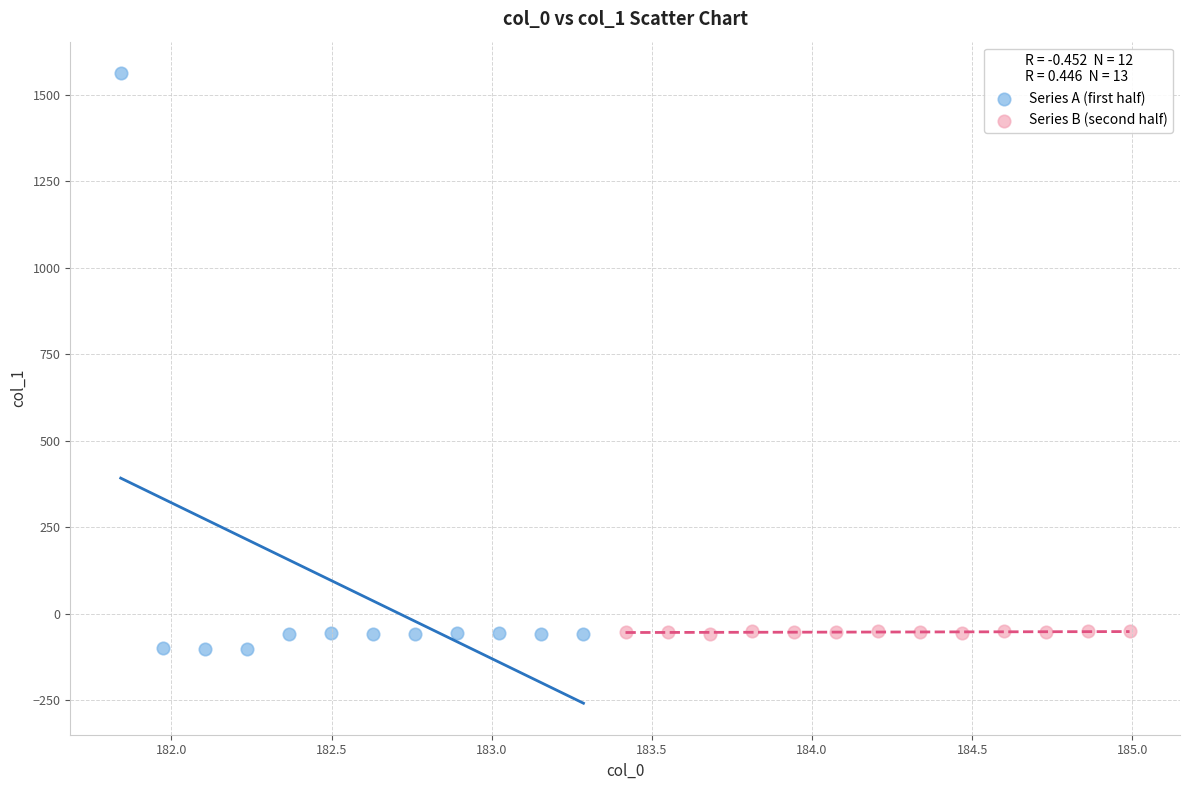

Which series has the widest spread of Y values?

Series A (first half)